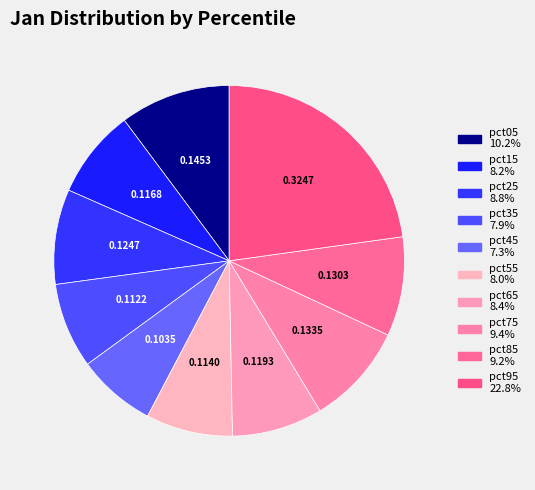

How many segments does this pie chart have?

10